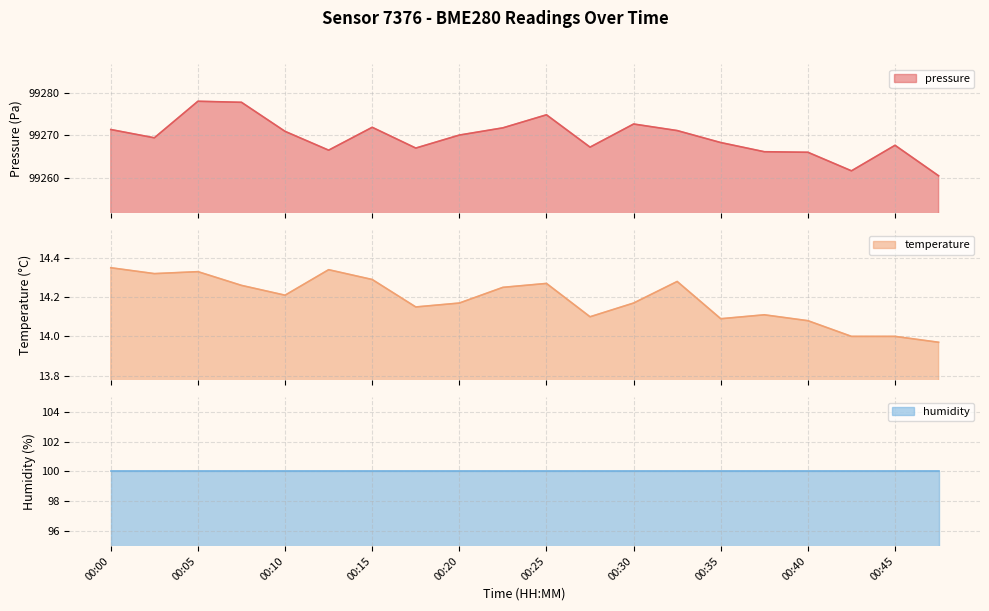

How many data points in pressure are less than 99270?

10